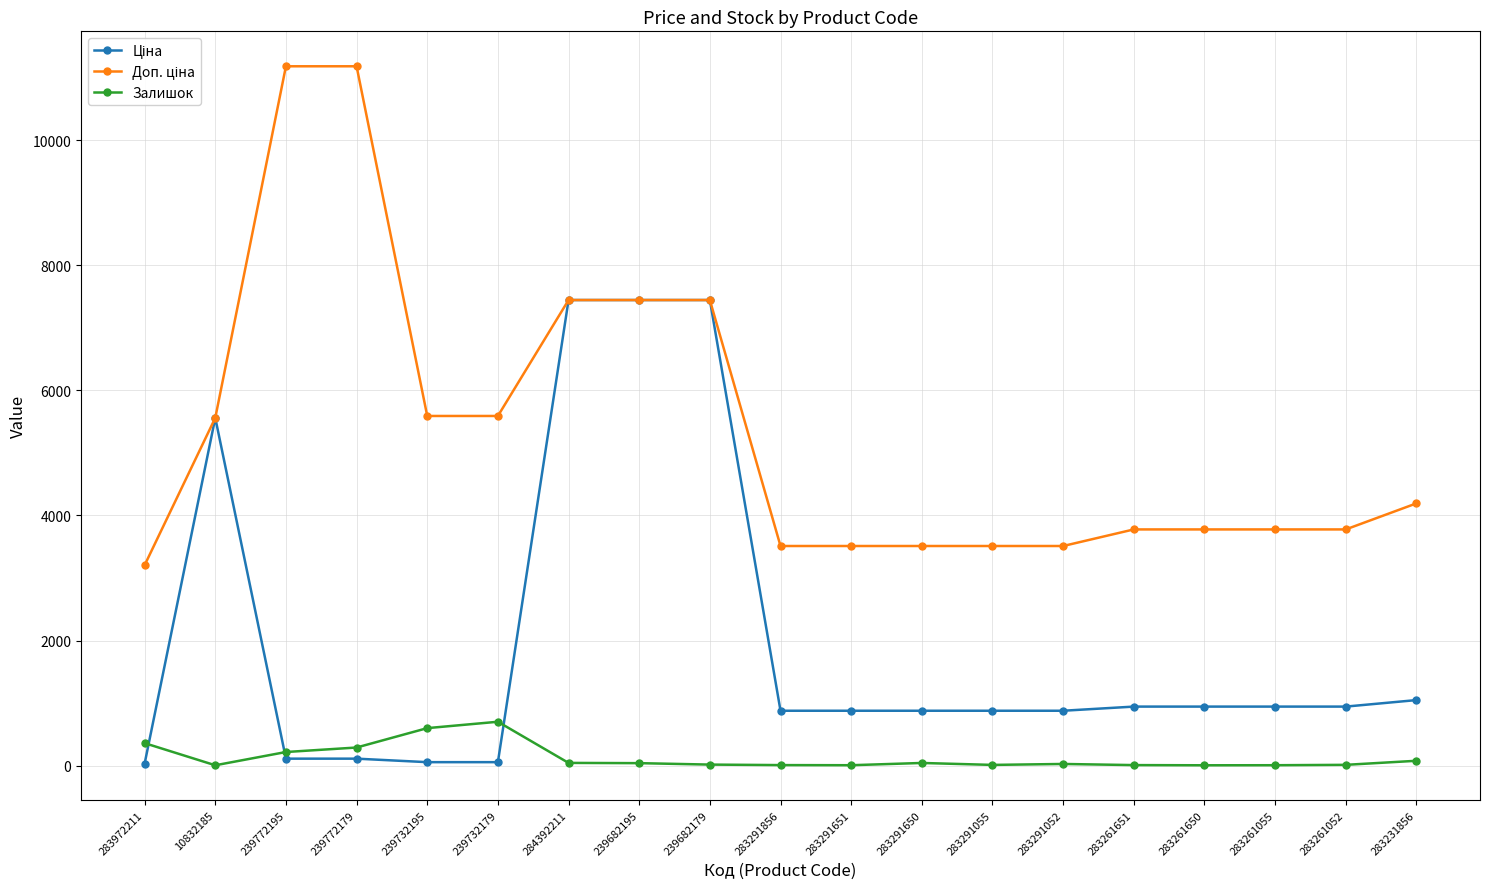

True or false: Залишок has a value of 6.0 at 10832185.

True